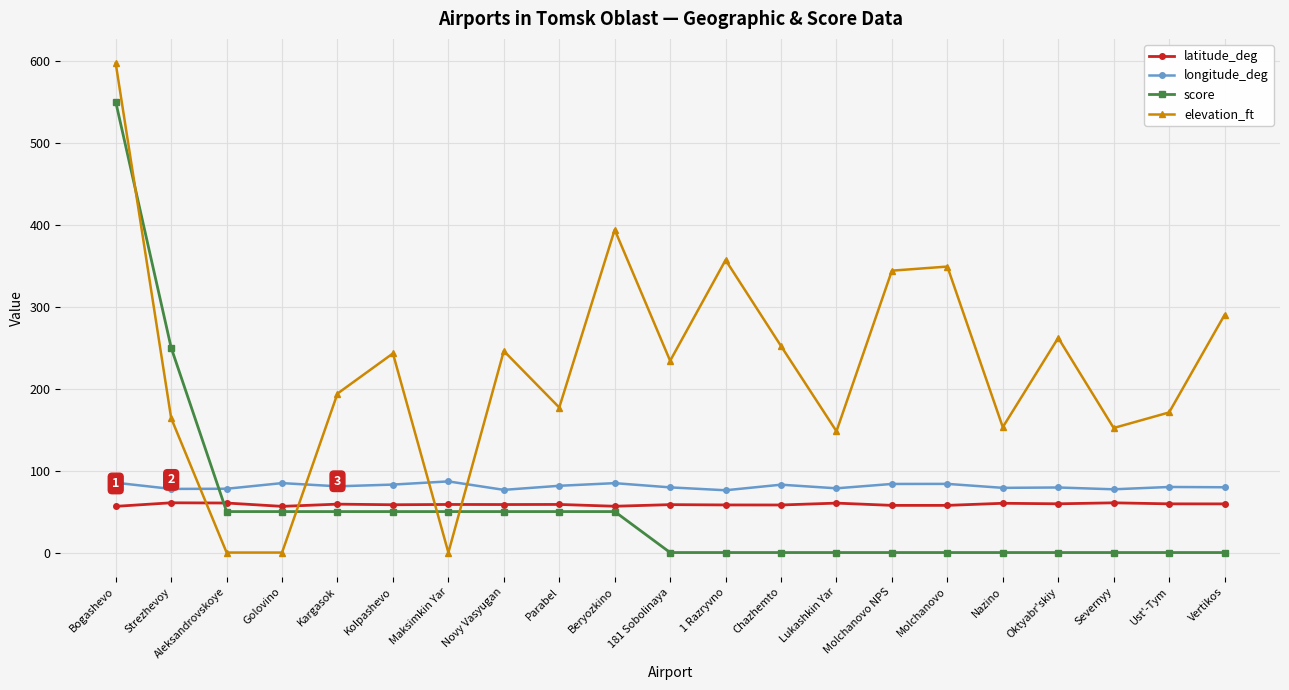

What is the difference between the highest and lowest values at Oktyabr'skiy?

262.0